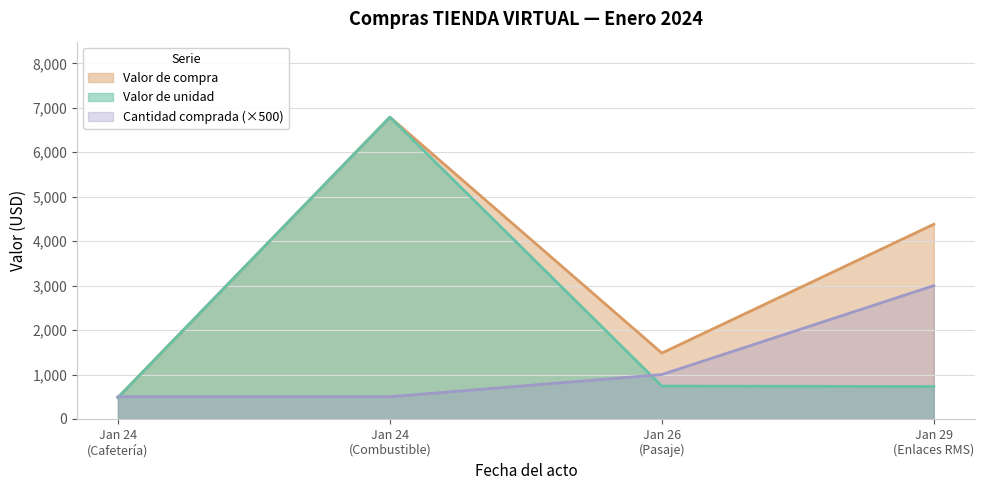

Which series has the largest total across all categories?

Valor de compra